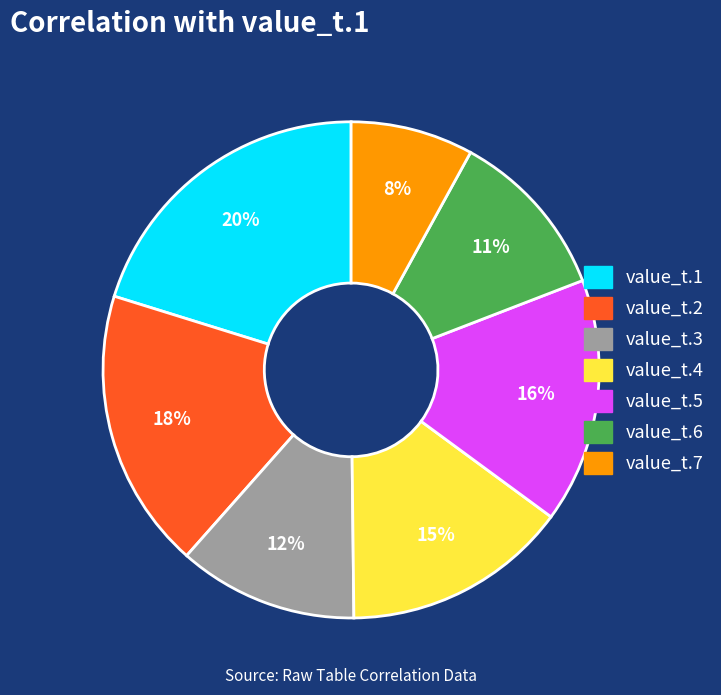

Which has a higher value, value_t.1 or value_t.6?

value_t.1